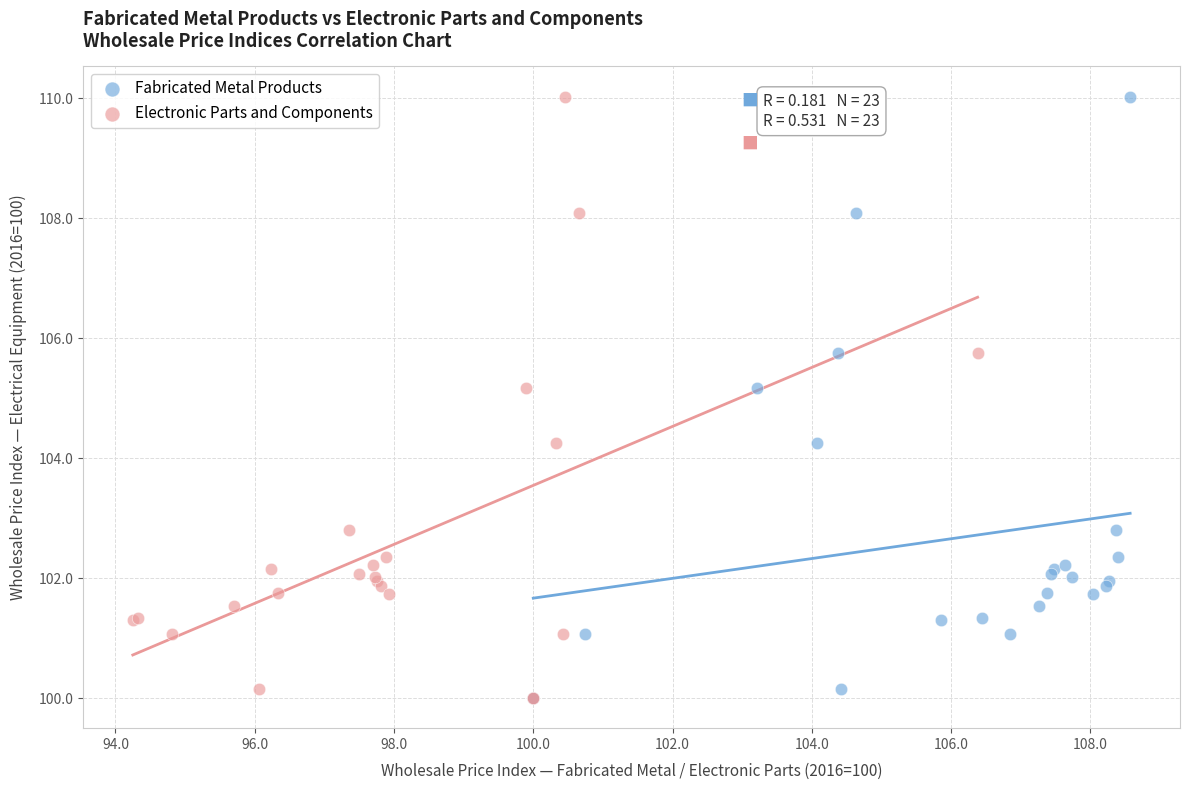

What are all the series names shown in the legend?

Fabricated Metal Products, Electronic Parts and Components